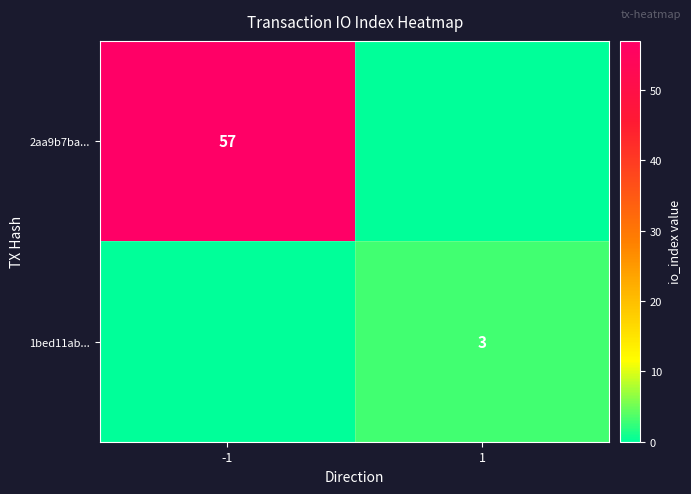

The value of 2aa9b7ba... at -1 is 18. True or false?

False